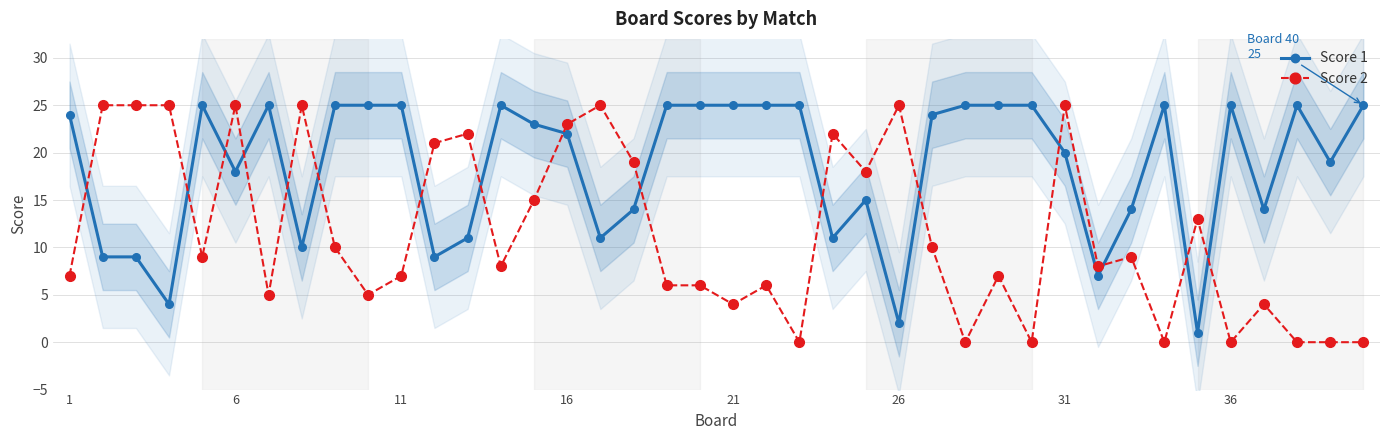

In Score 2, how many points are higher than both neighbors (excluding endpoints)?

12